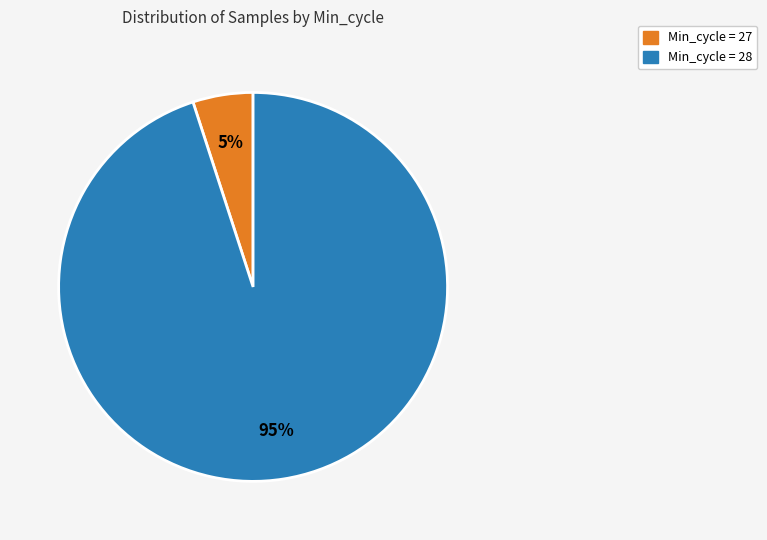

Rank the categories by value from highest to lowest.

Min_cycle = 28, Min_cycle = 27